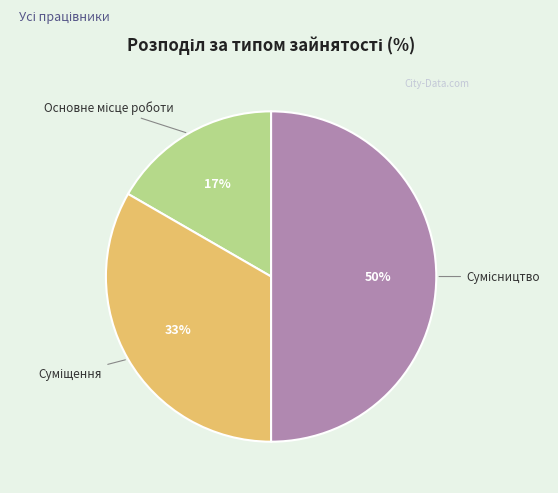

How many slices are in this pie chart?

3